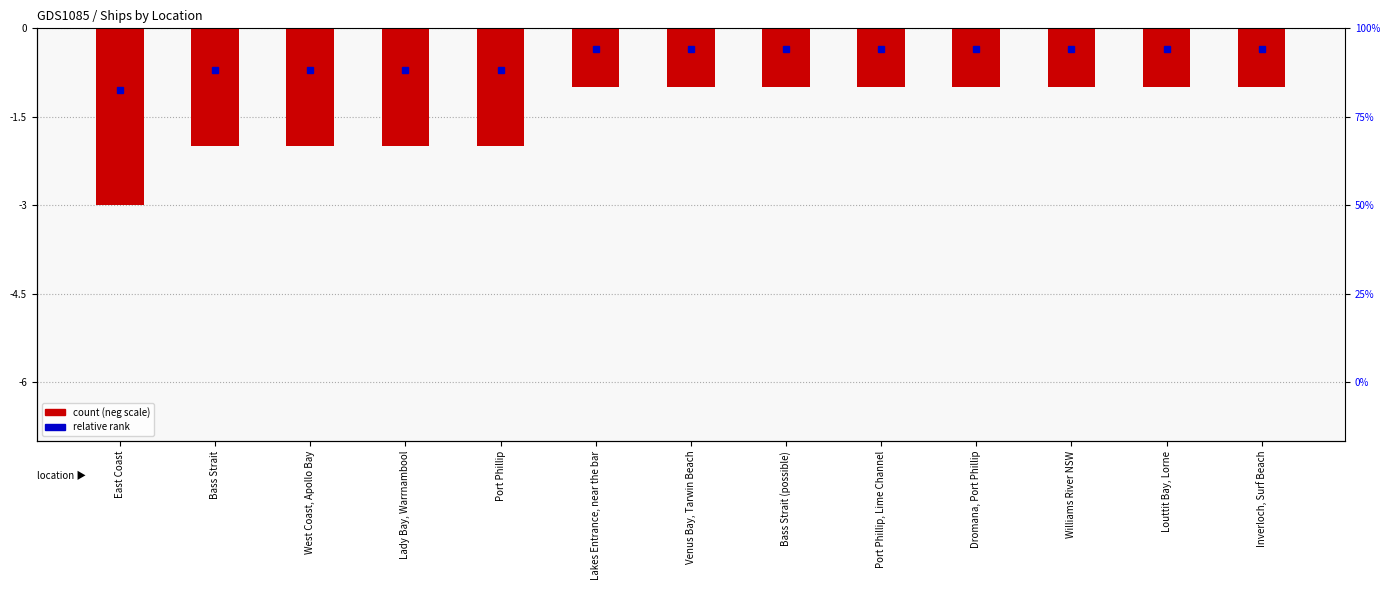

The value at Bass Strait is -2. True or false?

True